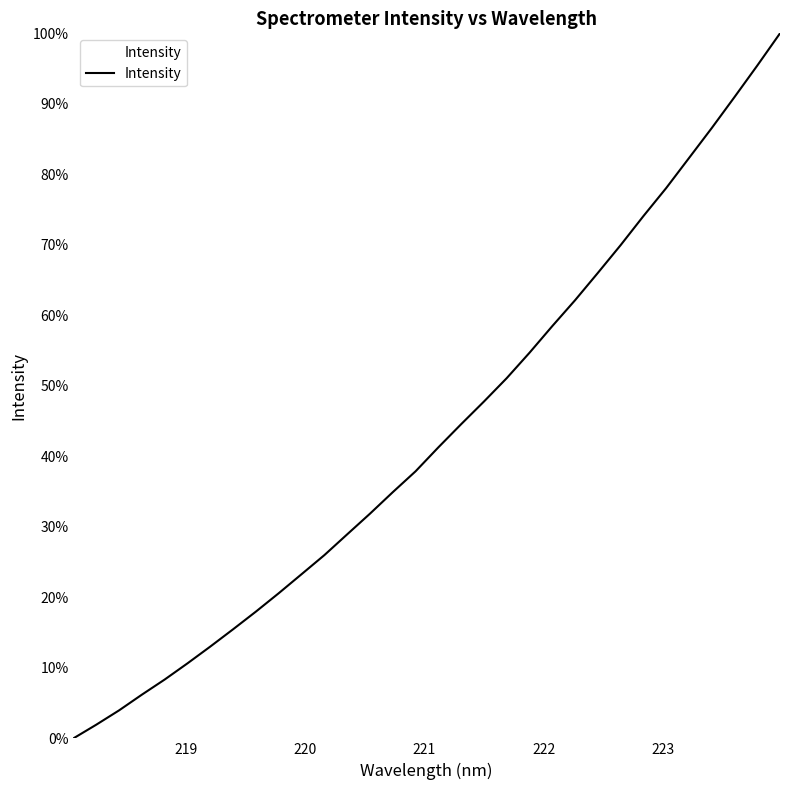

Is this an area chart (filled region under the line)?

No